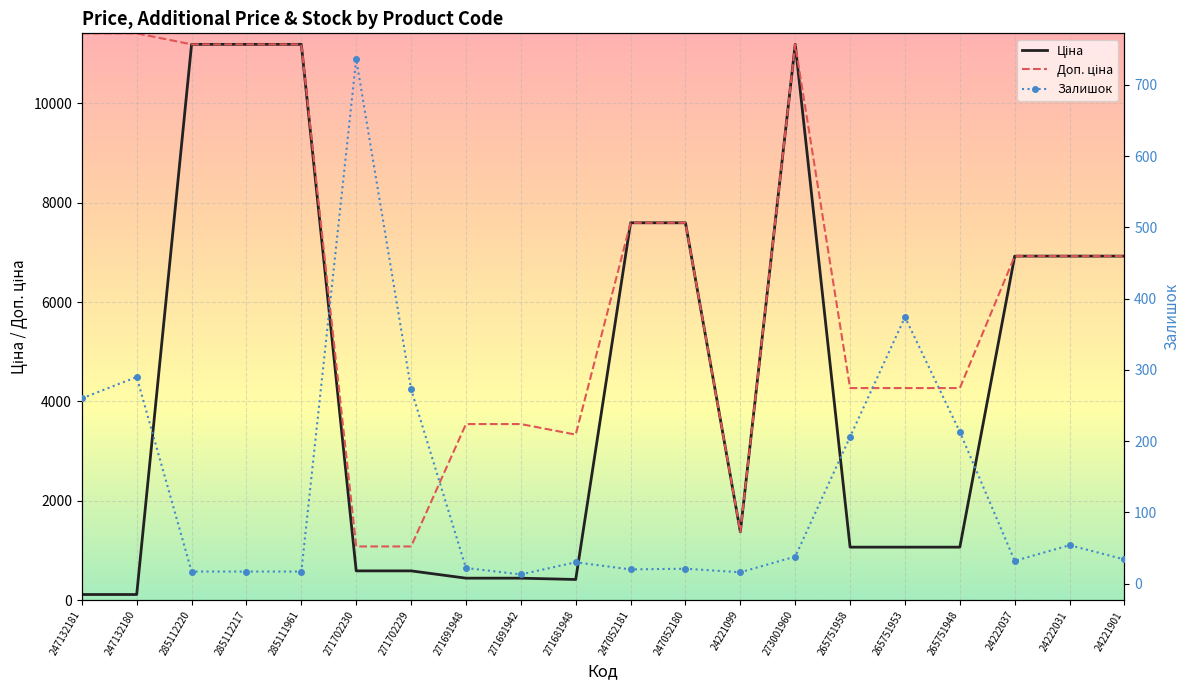

True or false: Ціна and Доп. ціна cross at least once.

False